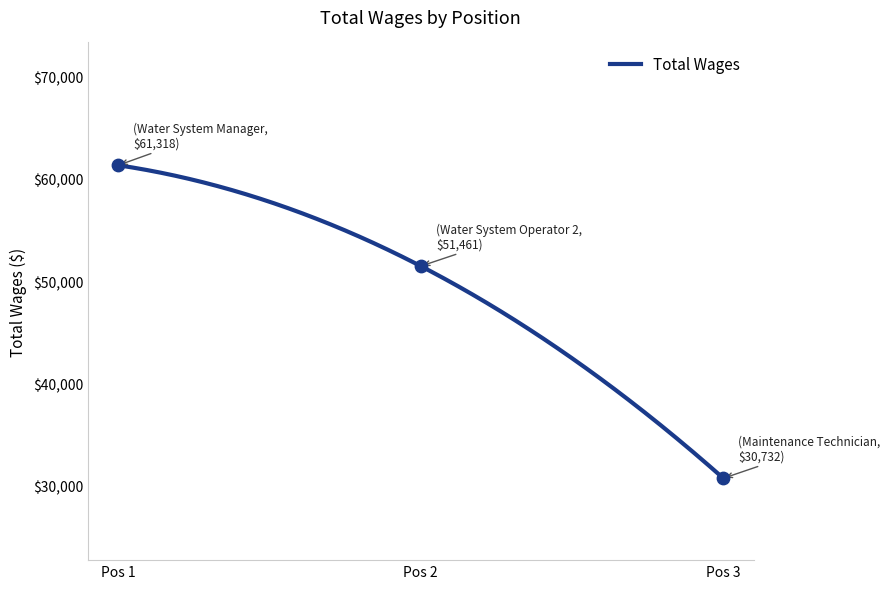

What is the change in value from Pos 2 to Pos 3?

-20729